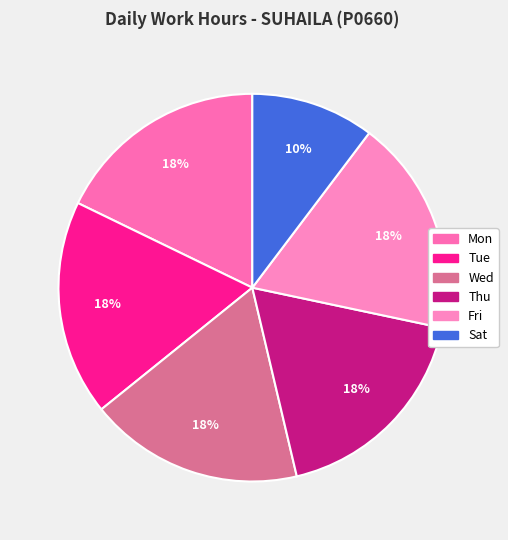

How many slices are in this pie chart?

6